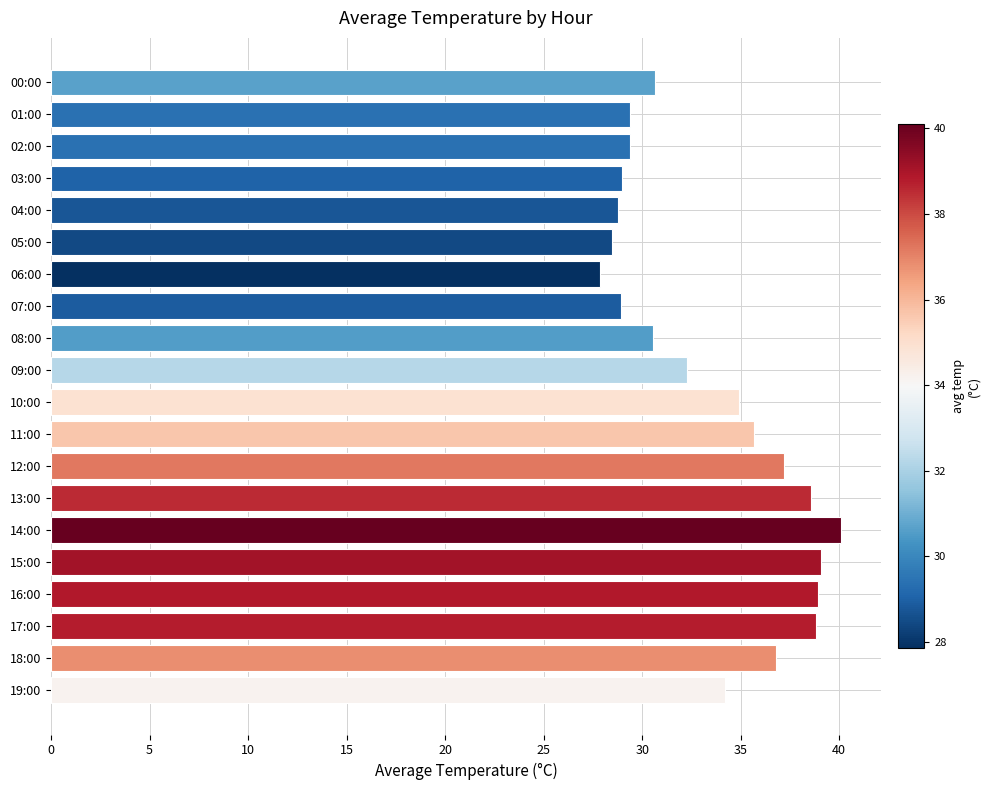

Which label corresponds to the largest value in the chart?

14:00